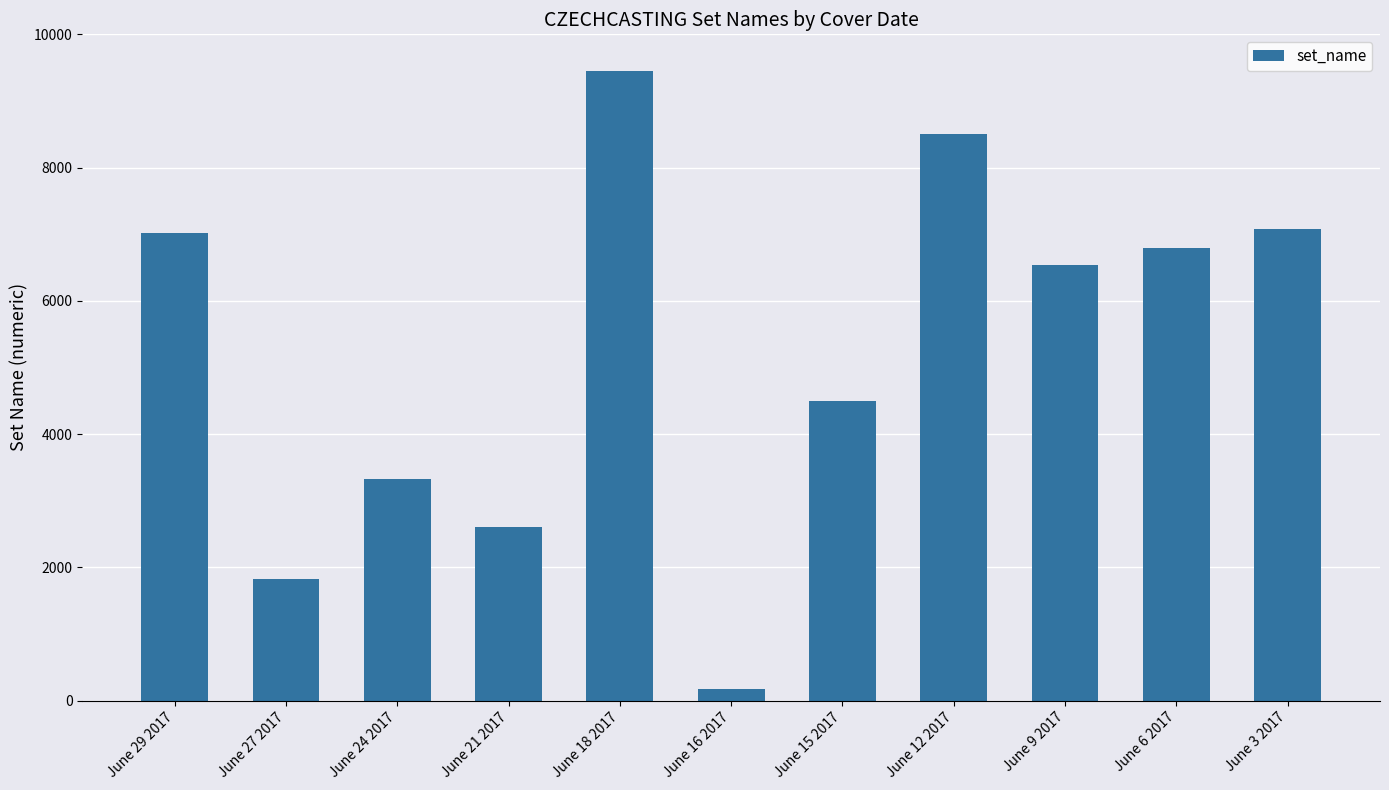

At which label is the value closest to 4811?

June 15 2017